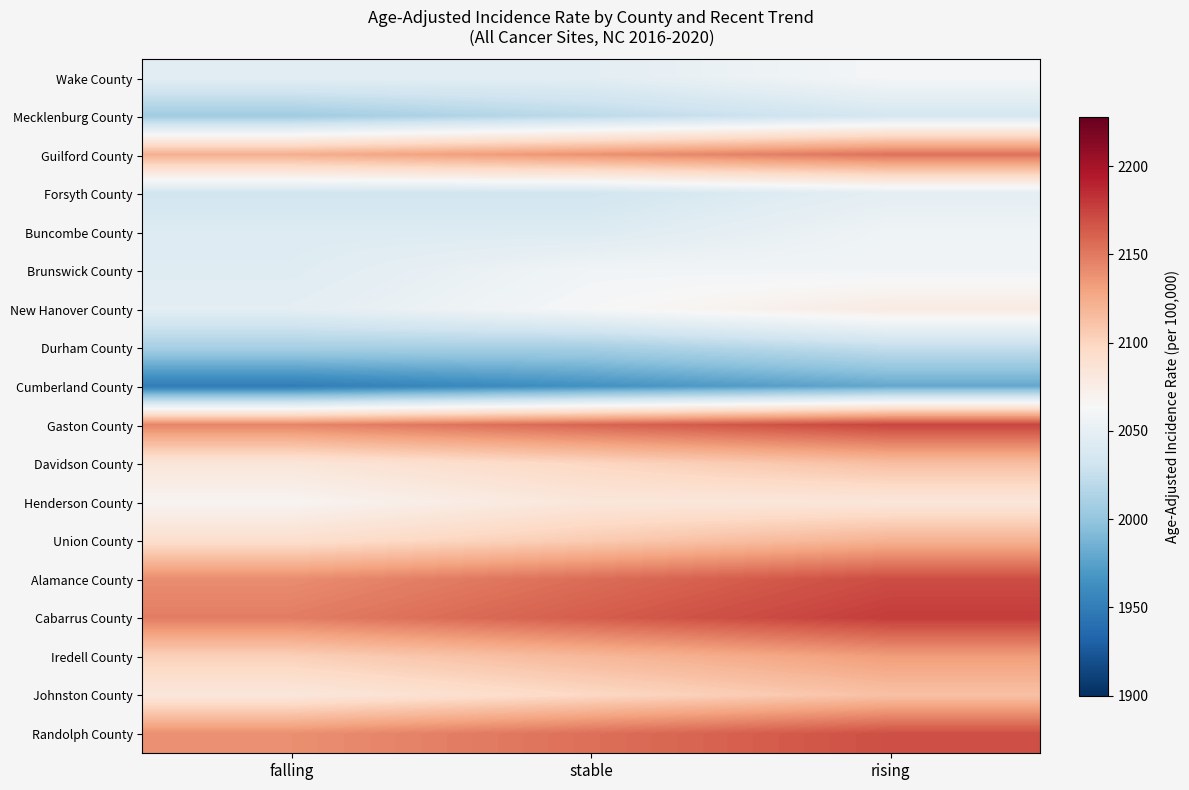

Reading left to right, what are all the values shown in this chart?

Wake County: falling=2046.8	stable=2046.8	rising=2061.8
Mecklenburg County: falling=2006.0	stable=2021.0	rising=2036.0
Guilford County: falling=2123.1	stable=2138.1	rising=2153.1
Forsyth County: falling=2033.2	stable=2033.2	rising=2048.2
Buncombe County: falling=2042.2	stable=2042.2	rising=2057.2
Brunswick County: falling=2043.8	stable=2058.8	rising=2058.8
New Hanover County: falling=2047.7	stable=2062.7	rising=2077.7
Durham County: falling=2009.7	stable=2009.7	rising=2024.7
Cumberland County: falling=1949.8	stable=1964.8	rising=1979.8
Gaston County: falling=2144.3	stable=2159.3	rising=2174.3
Davidson County: falling=2083.7	stable=2098.7	rising=2113.7
Henderson County: falling=2067.8	stable=2082.8	rising=2082.8
Union County: falling=2091.1	stable=2106.1	rising=2121.1
Alamance County: falling=2140.8	stable=2155.8	rising=2170.8
Cabarrus County: falling=2148.1	stable=2163.1	rising=2178.1
Iredell County: falling=2102.8	stable=2117.8	rising=2132.8
Johnston County: falling=2082.2	stable=2097.2	rising=2112.2
Randolph County: falling=2139.5	stable=2154.5	rising=2169.5